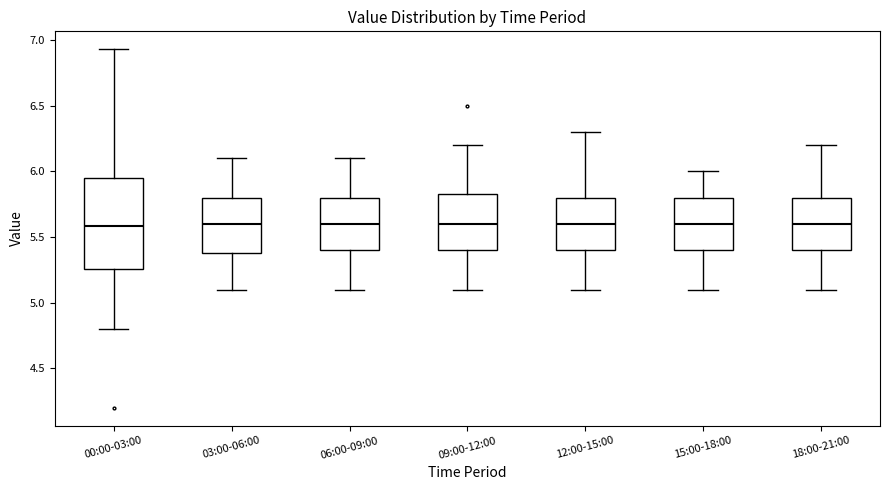

Which box is the tallest, from its lower edge to its upper edge?

00:00-03:00